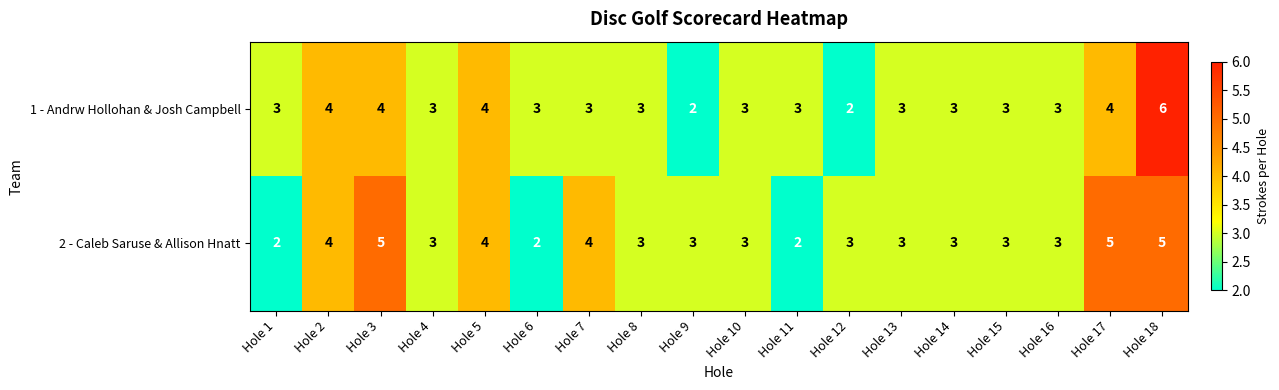

Rank the series by their maximum value, from lowest to highest.

2 - Caleb Saruse & Allison Hnatt, 1 - Andrw Hollohan & Josh Campbell